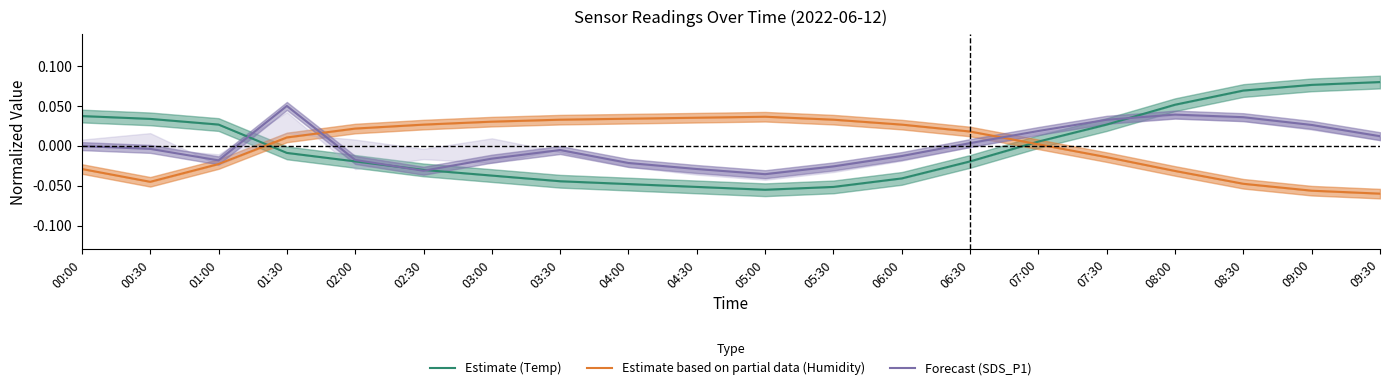

Where is the first local minimum for Forecast (SDS_P1)?

01:00